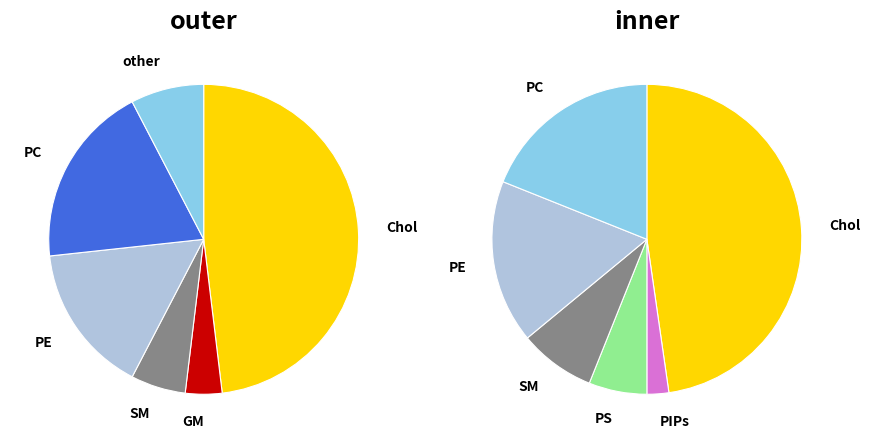

At 4, list the series in order from smallest to largest.

outer, inner